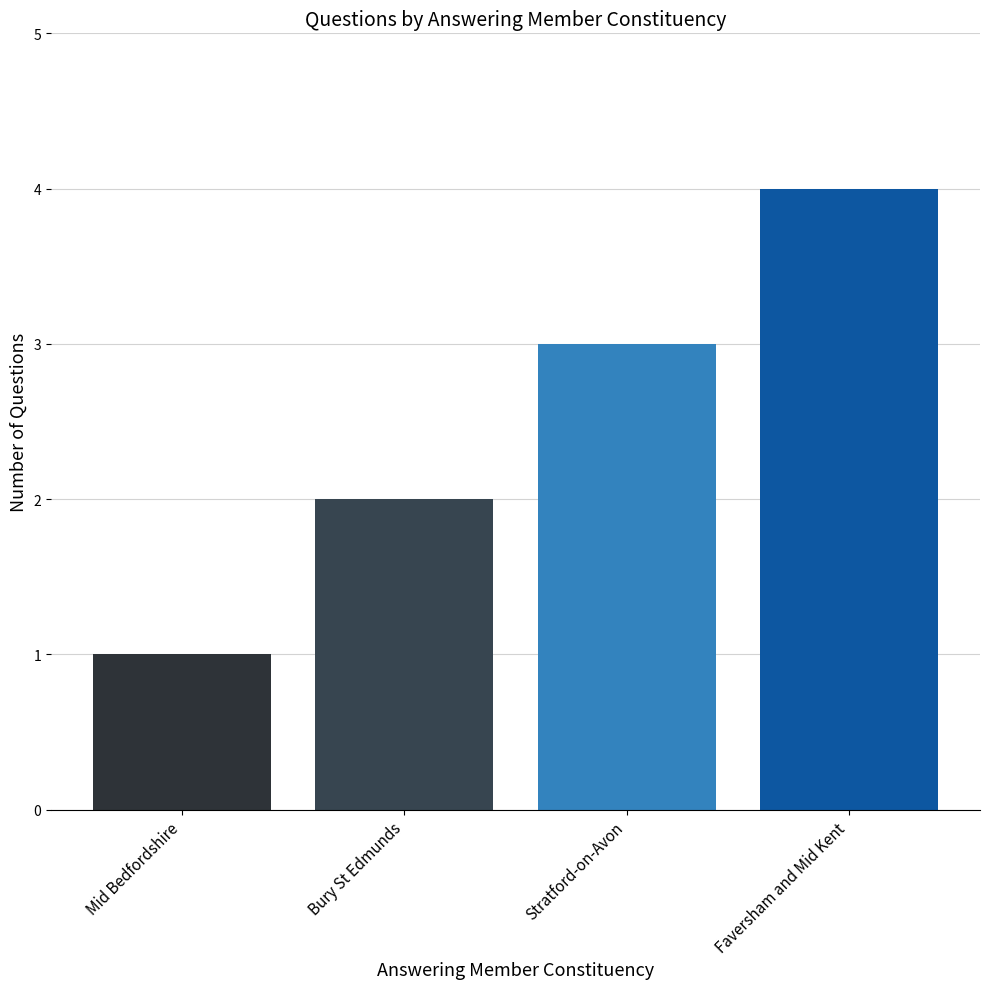

What is the label of the 2nd bar from the right?

Stratford-on-Avon